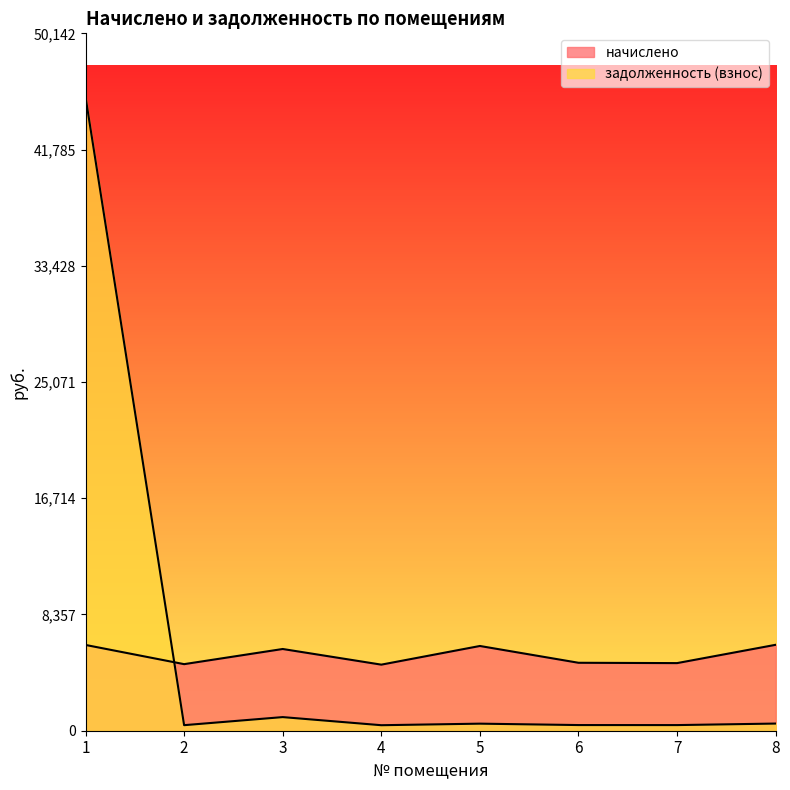

True or false: начислено and задолженность (взнос) intersect in this chart.

True